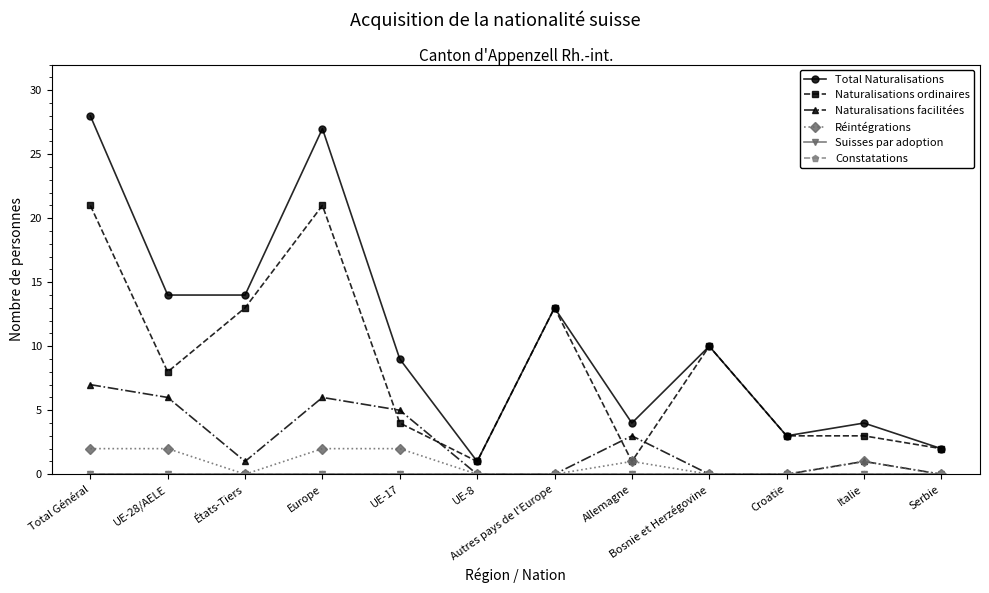

The value of Réintégrations at Autres pays de l'Europe is 0. True or false?

True